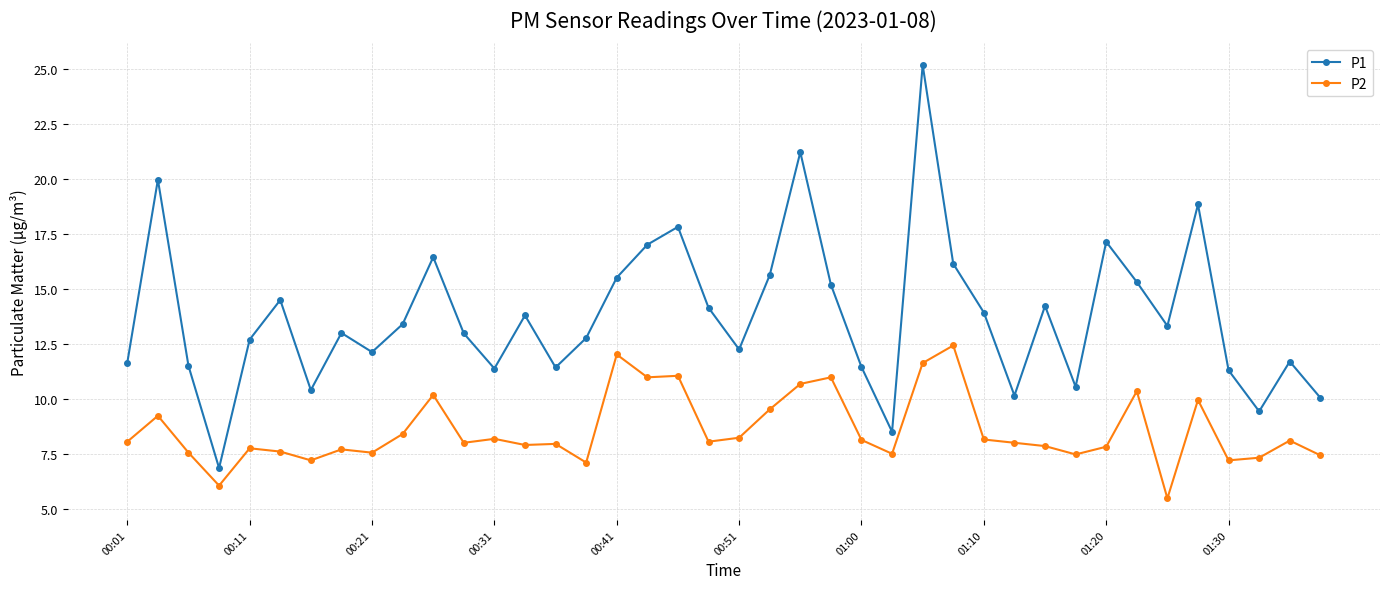

Which series has the largest total across all categories?

P1